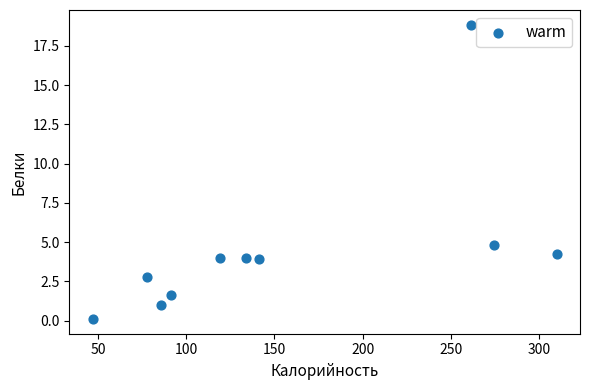

What Y value in the scatter plot is closest to 9?

4.8